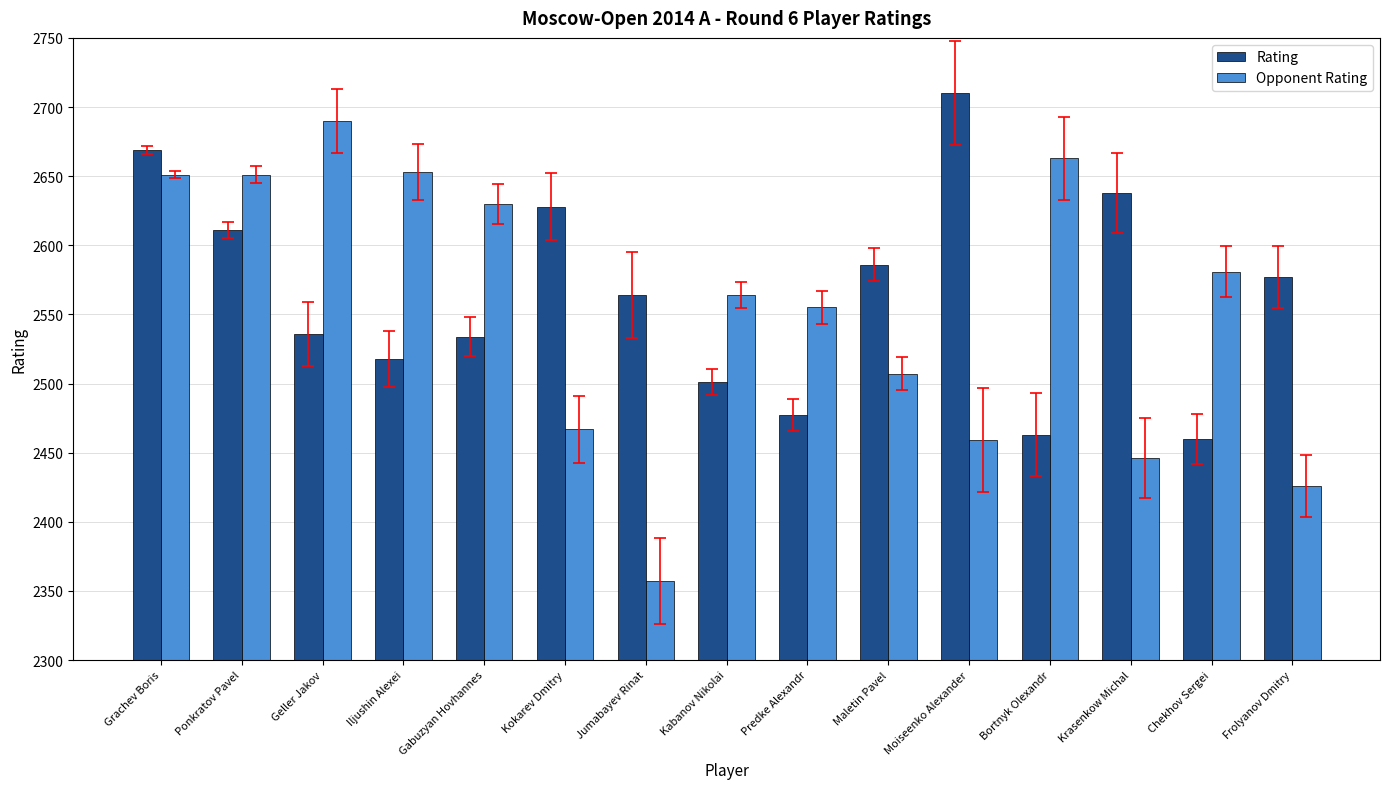

The value of Opponent Rating at Gabuzyan Hovhannes is 723. True or false?

False